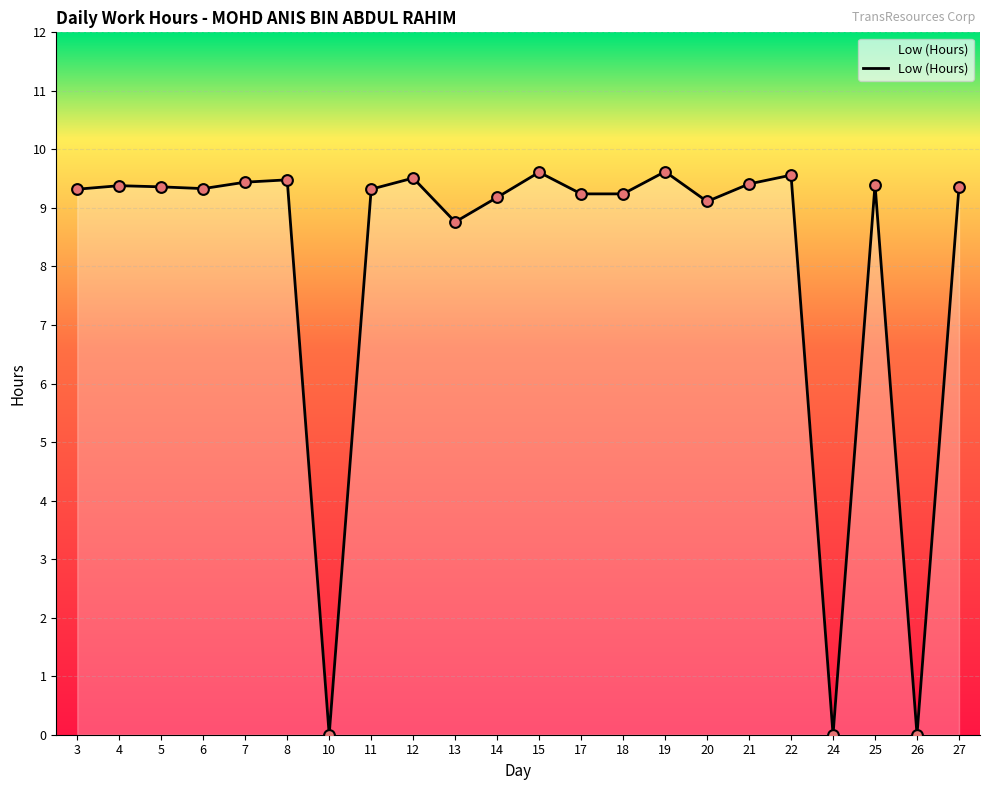

What is the change in value from 18 to 21?

+0.2